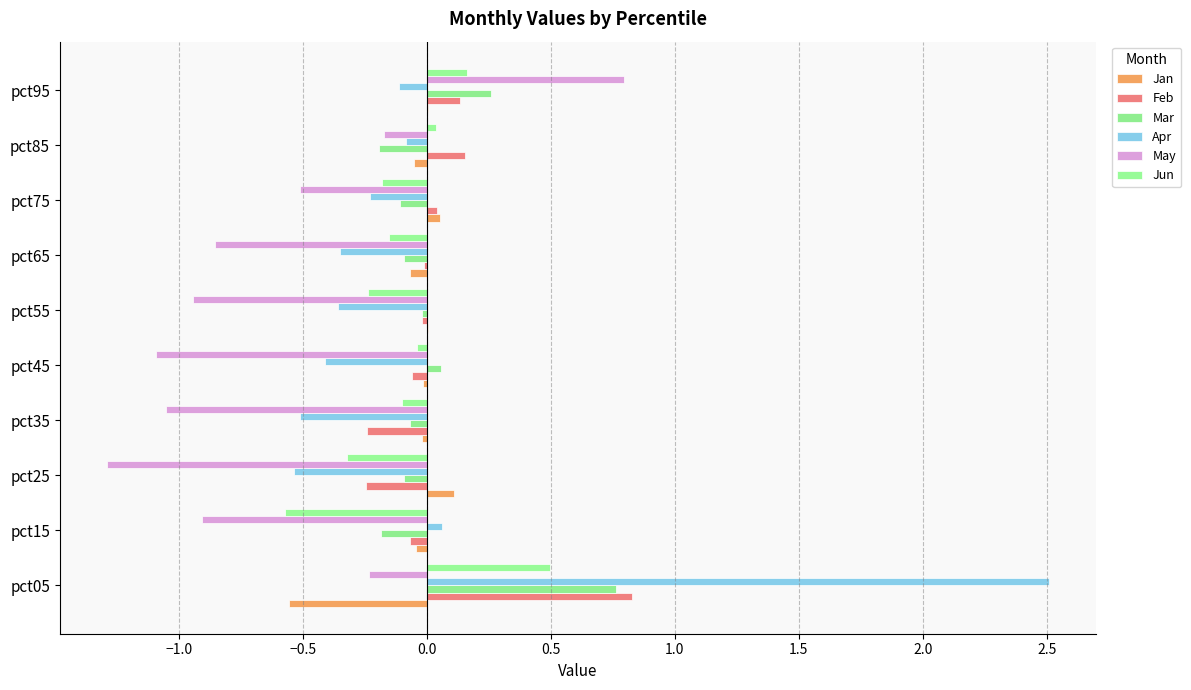

Count the number of categories in the chart.

10